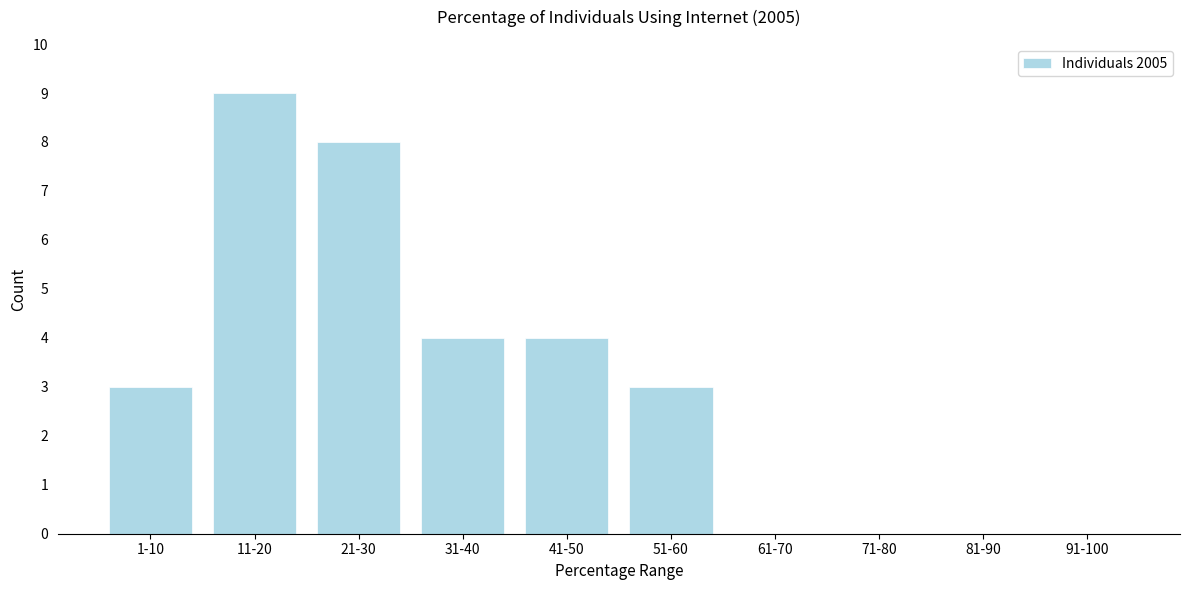

Reading left to right, what are all the values shown in this chart?

1-10=3	11-20=9	21-30=8	31-40=4	41-50=4	51-60=3	61-70=0	71-80=0	81-90=0	91-100=0